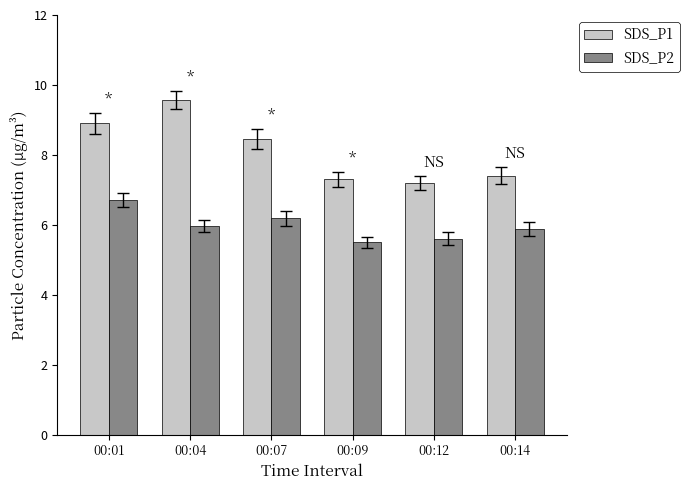

Which series changed the most between 00:04 and 00:12?

SDS_P1